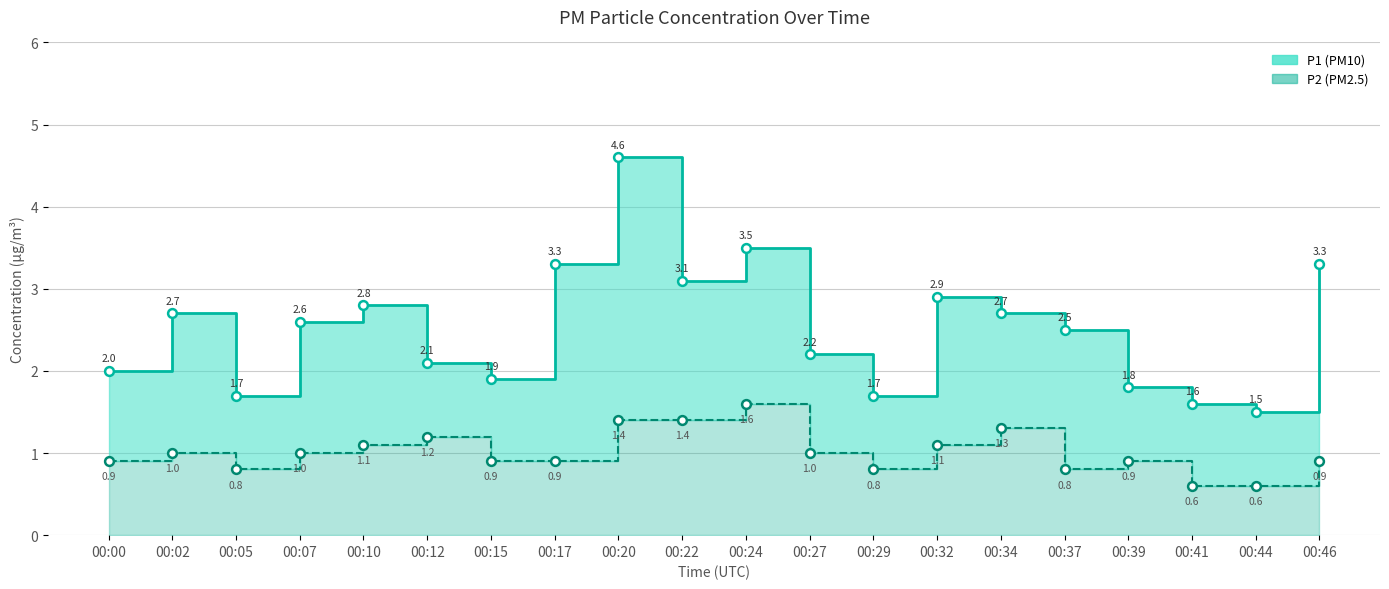

At which category is the sum across all series the highest?

00:20